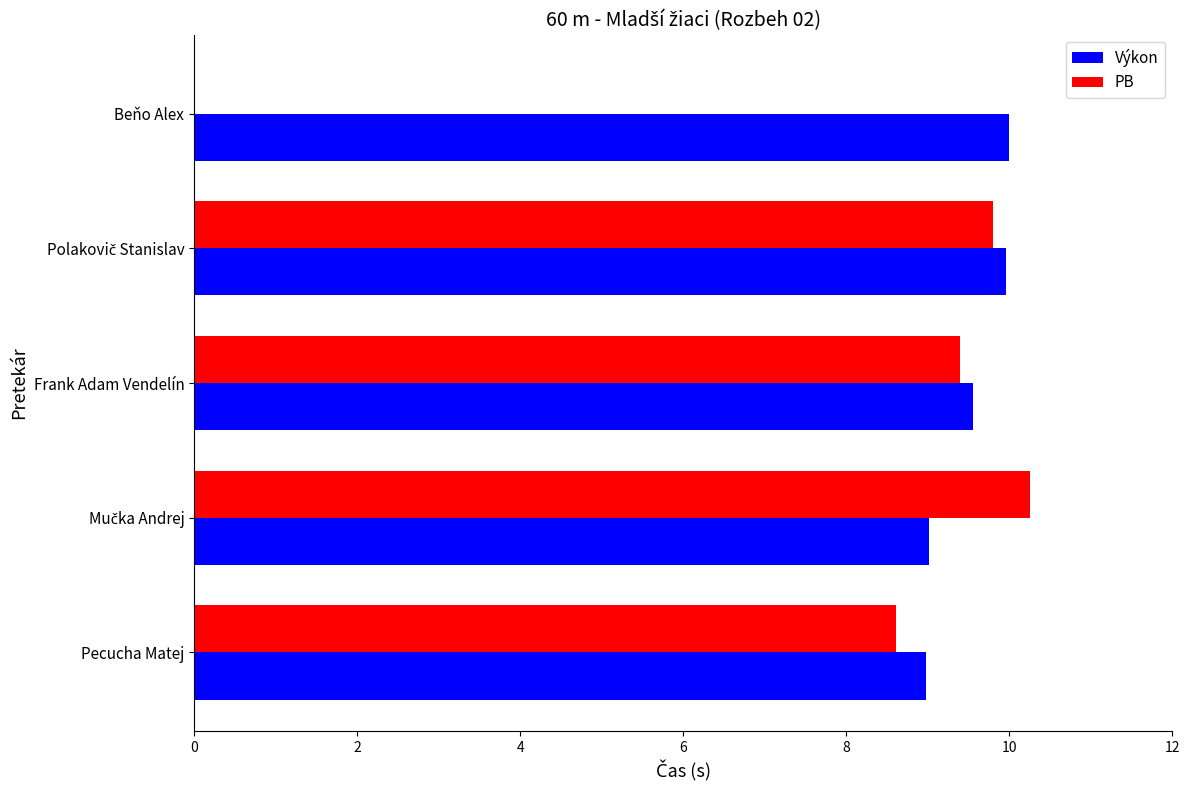

Which series has the largest total across all categories?

Výkon